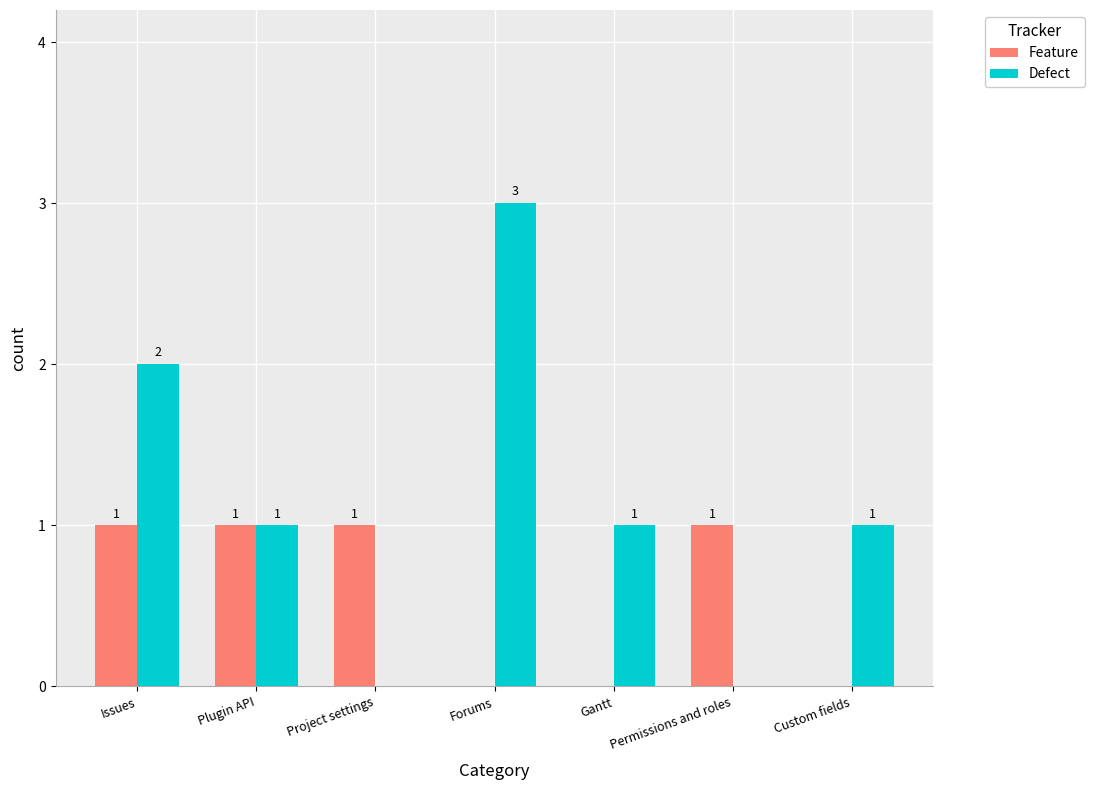

Which series changed the most between Plugin API and Project settings?

Defect